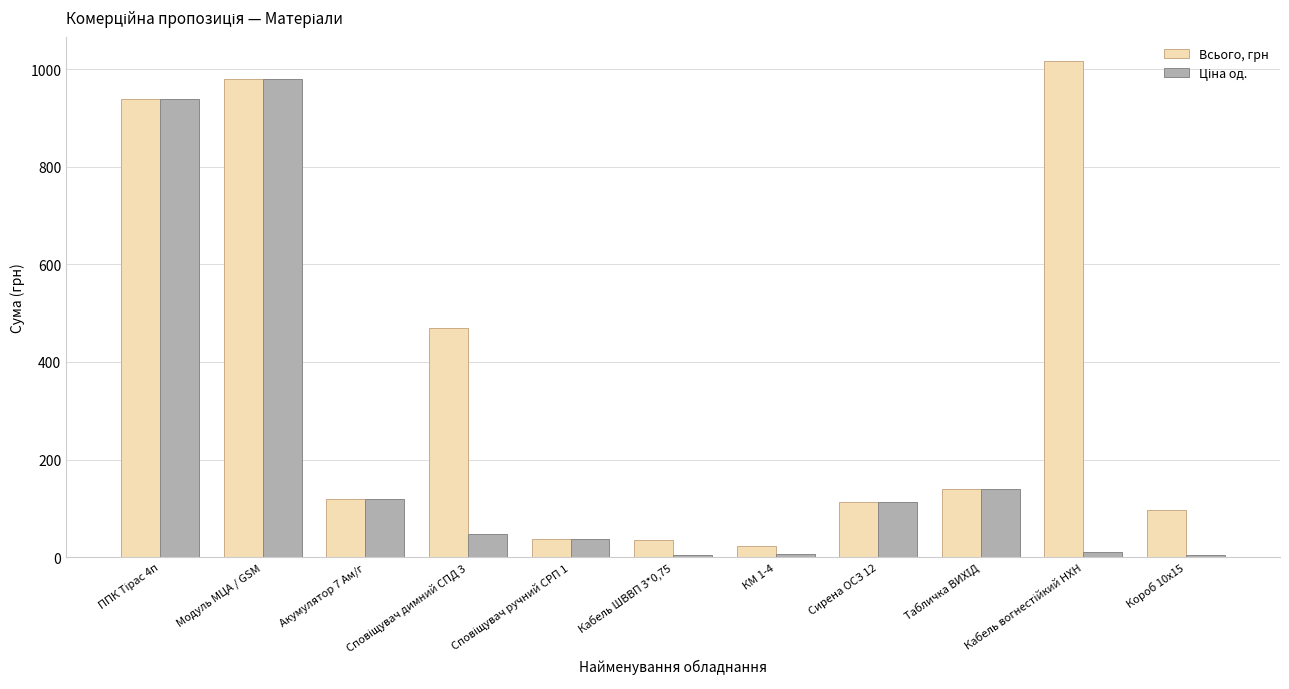

What is the average value of the Всього, грн series?

361.1